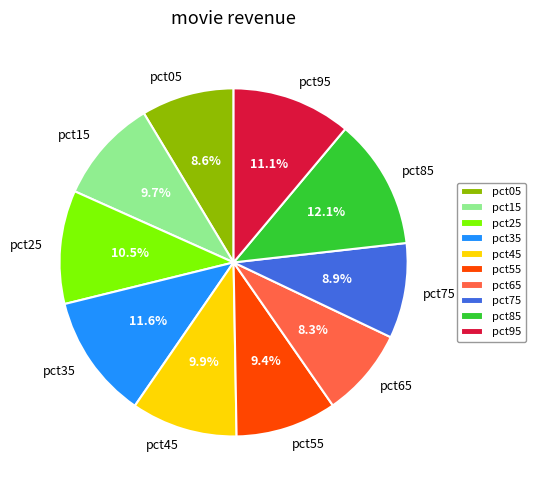

True or false: pct55 accounts for 9% of the total.

True